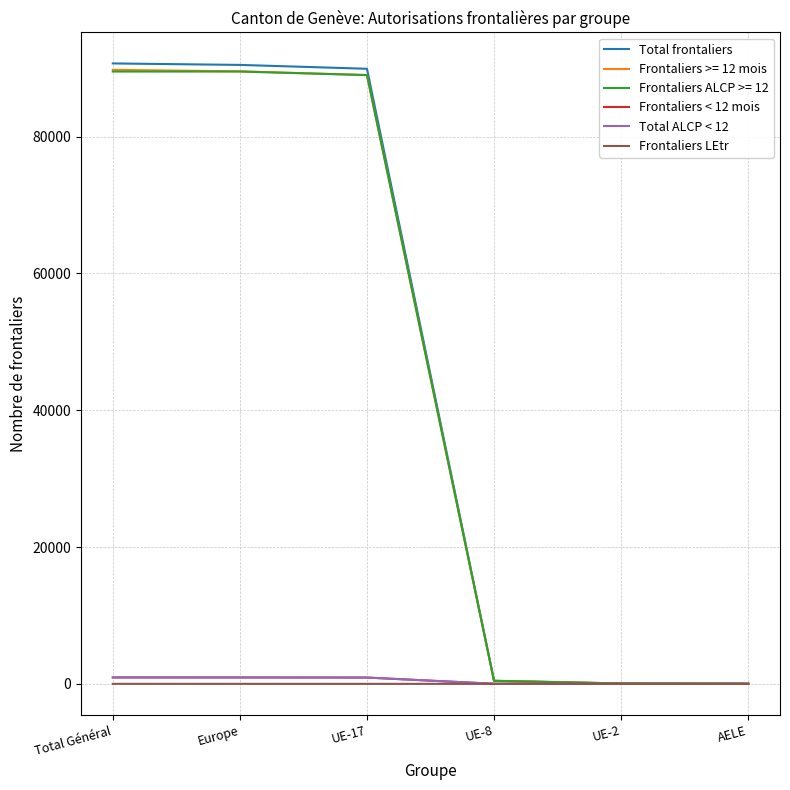

Which series has the largest range (max minus min)?

Total frontaliers